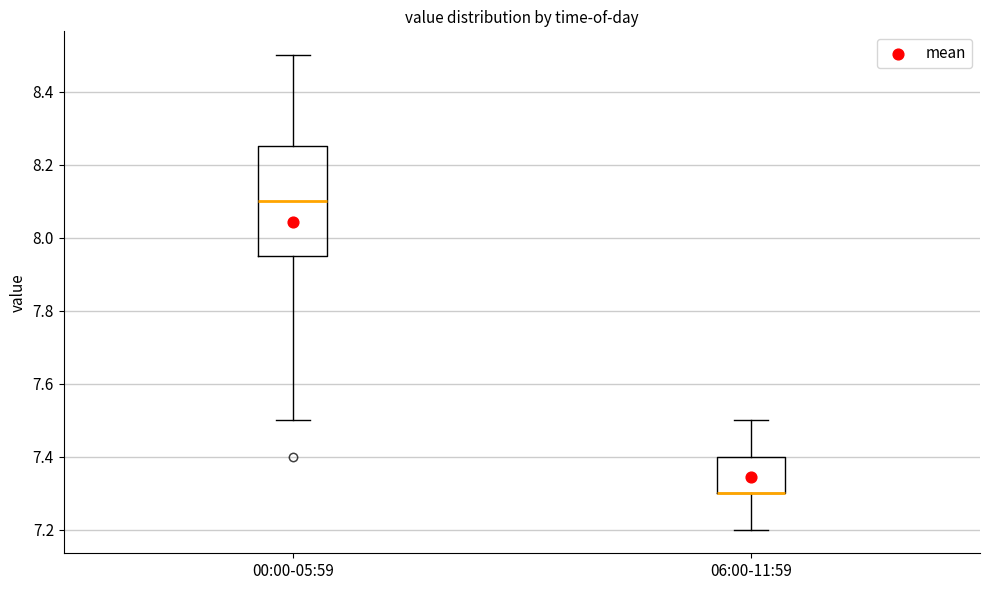

Reading left to right, transcribe this box plot: for each box, give where its median line is, the range the box spans, and where its two whiskers end, as read against the y-axis. The values are not printed on the chart, so give them approximately, as read against the axis.

00:00-05:59: median 8.10, box 7.96 to 8.26, whiskers 7.50 to 8.50
06:00-11:59: median 7.30 (drawn on the box's lower edge), box 7.30 to 7.40, whiskers 7.20 to 7.50